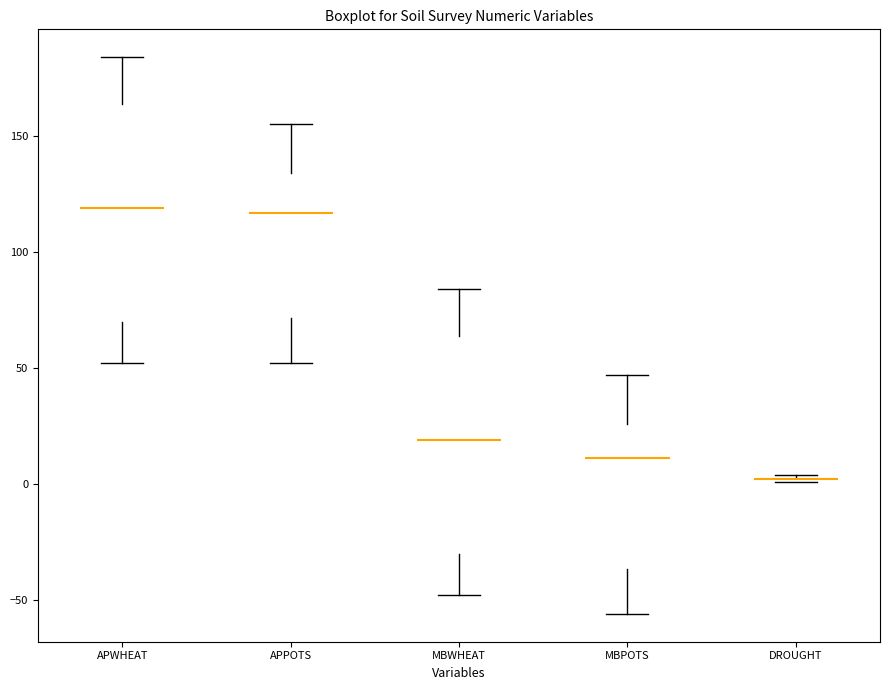

Where does the upper whisker of the box for MBWHEAT end on the y-axis? The values are not printed on the chart, so give them approximately, as read against the axis.

85